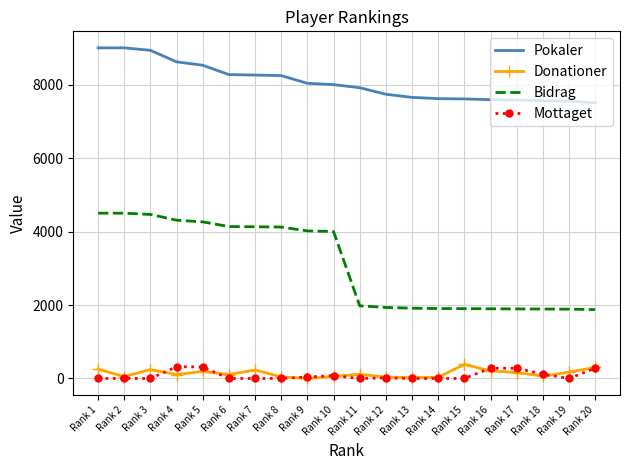

The value of Mottaget at Rank 1 is 0. True or false?

True